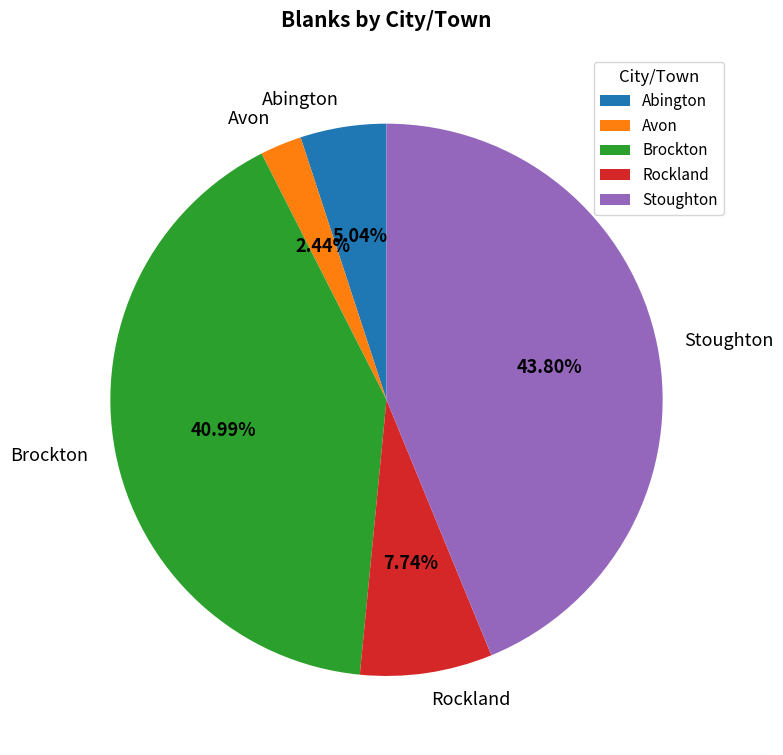

Rank the categories by value from highest to lowest.

Stoughton, Brockton, Rockland, Abington, Avon